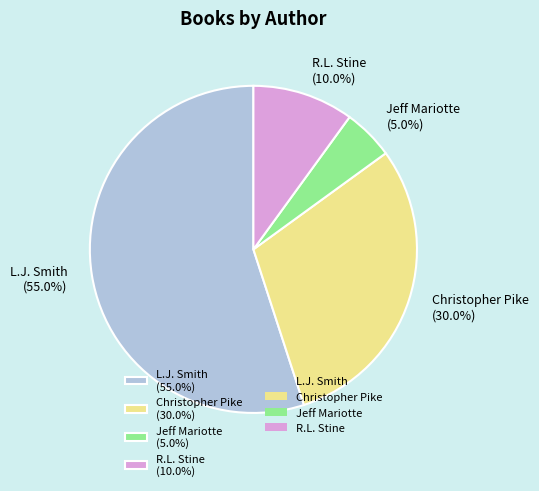

Do Christopher Pike and L.J. Smith together represent more than half of the pie?

Yes